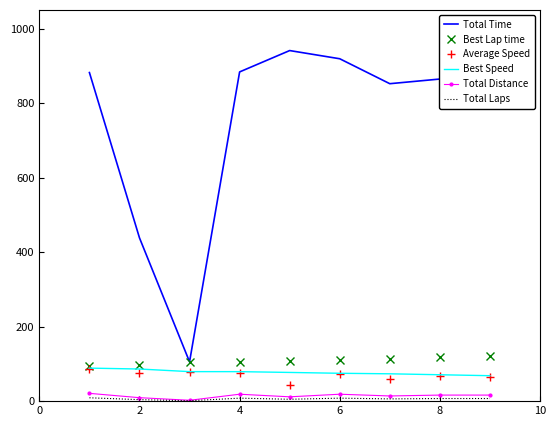

What is the minimum value for Total Time?

105.5